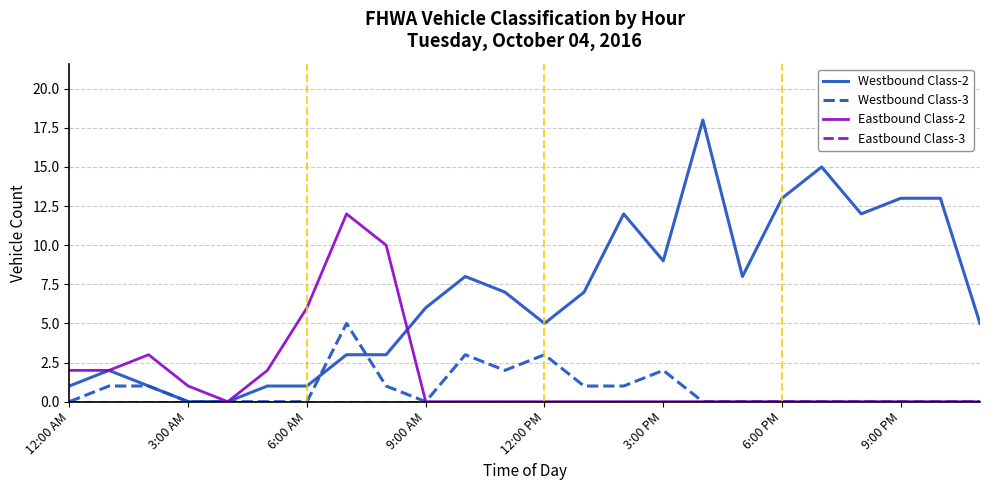

After their last crossing, which series has the higher values: Westbound Class-2 or Eastbound Class-2?

Westbound Class-2